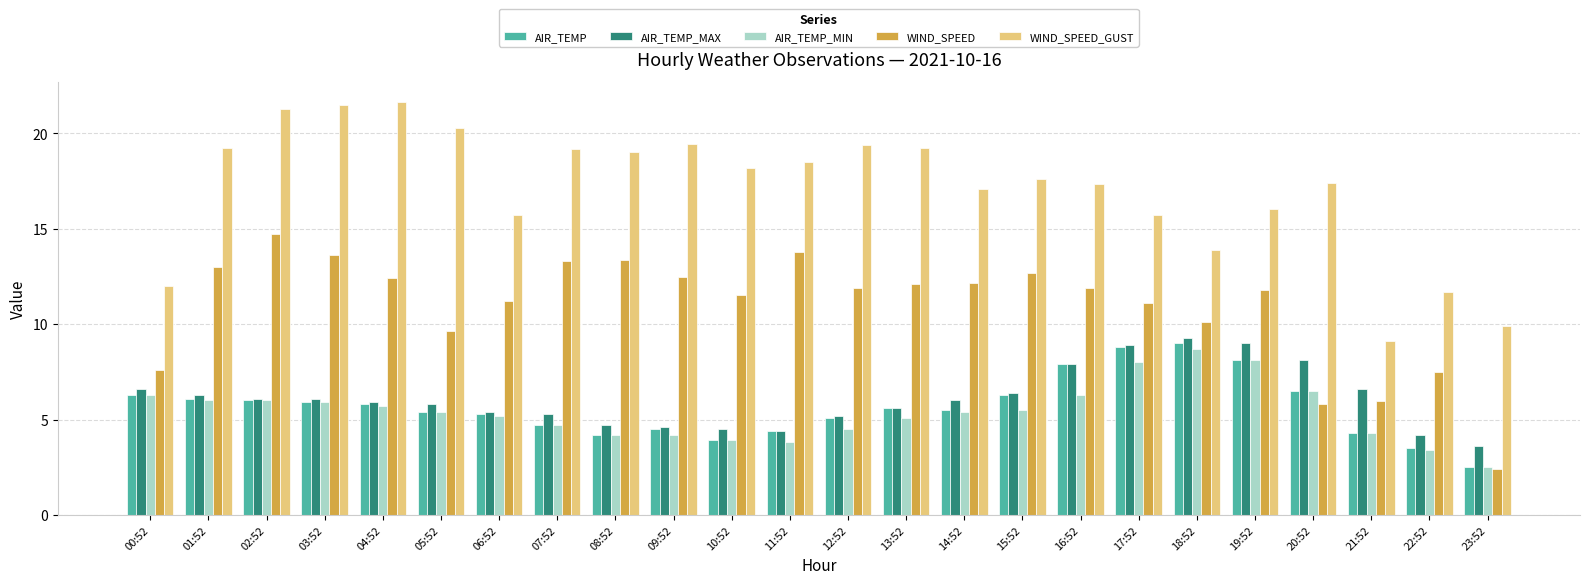

List the series in order of their peak value, highest first.

WIND_SPEED_GUST, WIND_SPEED, AIR_TEMP_MAX, AIR_TEMP, AIR_TEMP_MIN